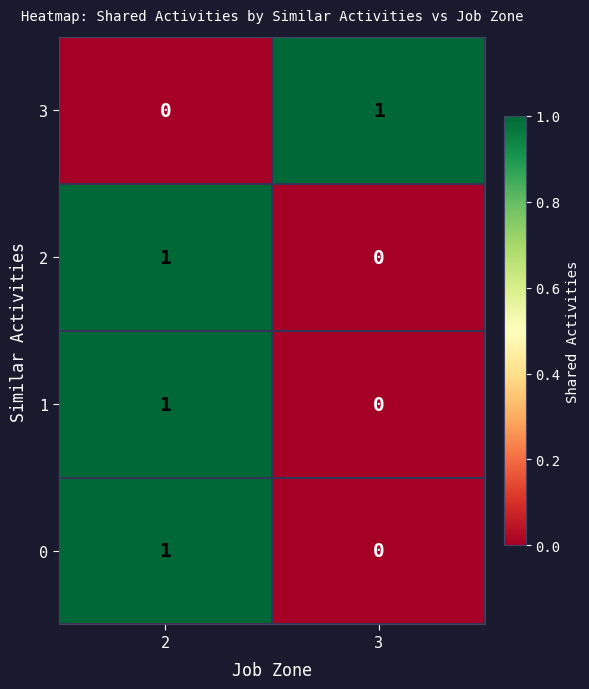

Which category has the highest value in the 3 series?

3